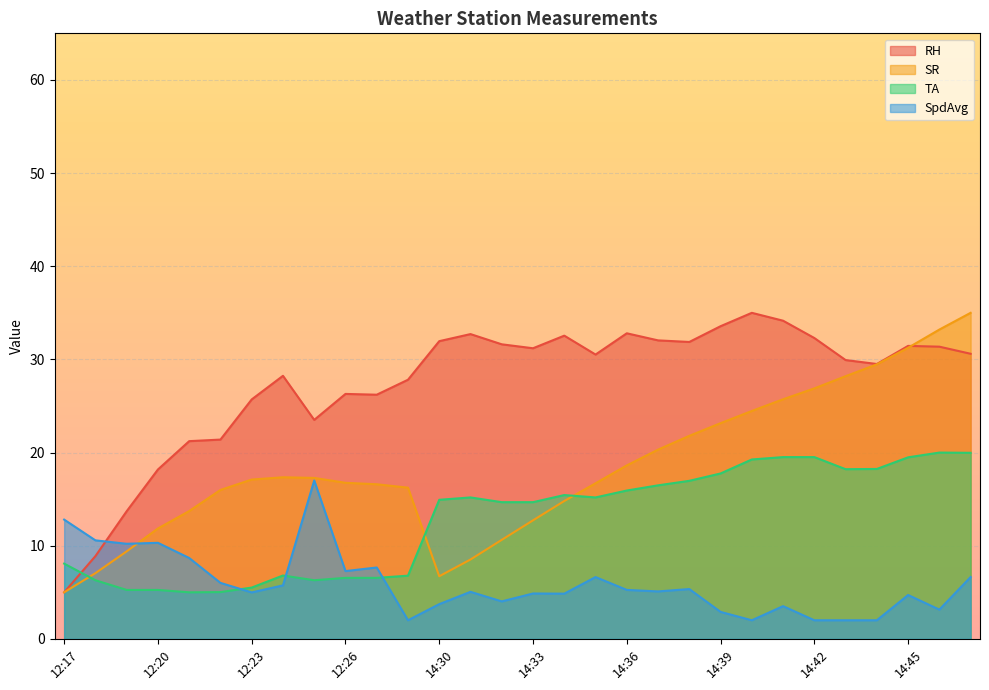

What is the spread (max minus min) of values at 14:47?

28.4